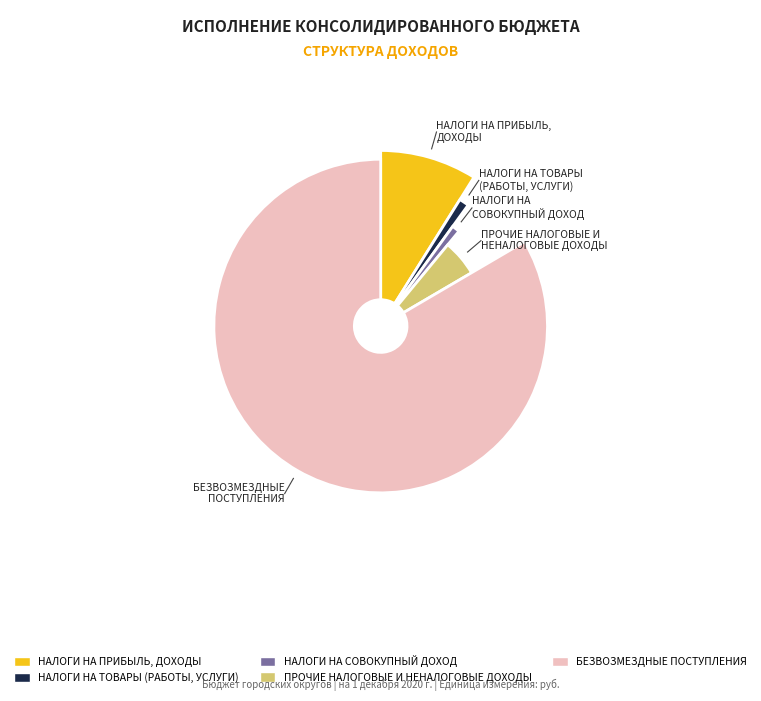

Count the number of slices in the pie.

6